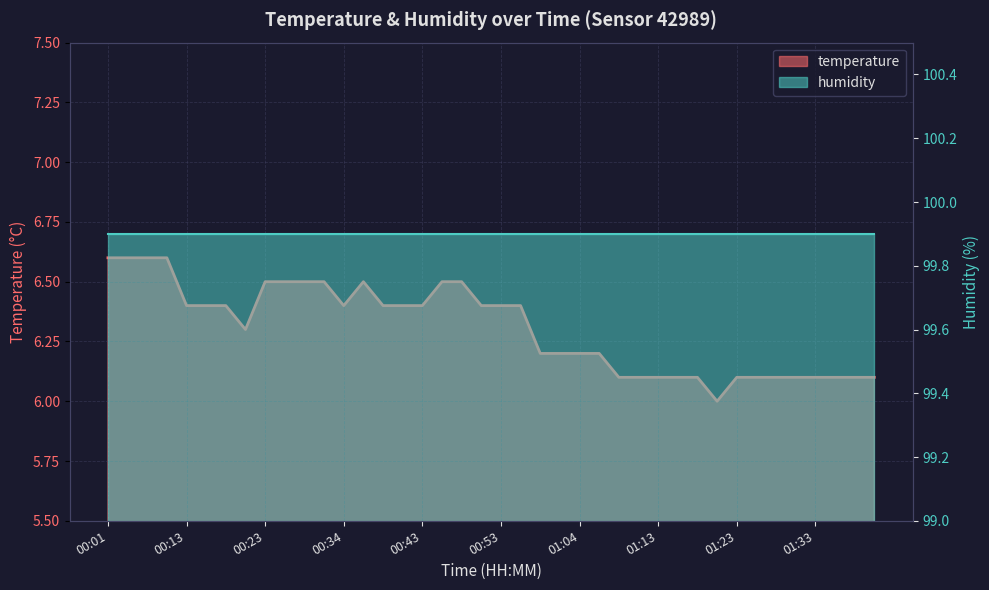

The value at 01:09 is 6.1. True or false?

True